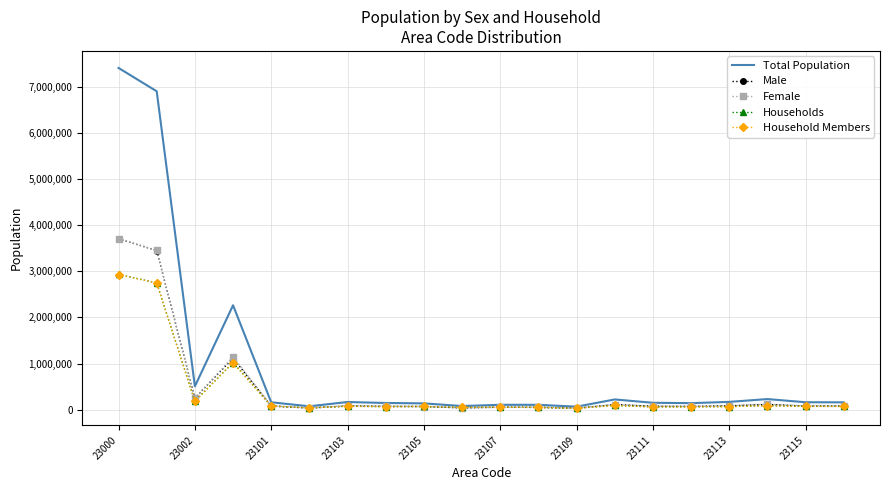

What is the highest value of the Household Members series?

2929943